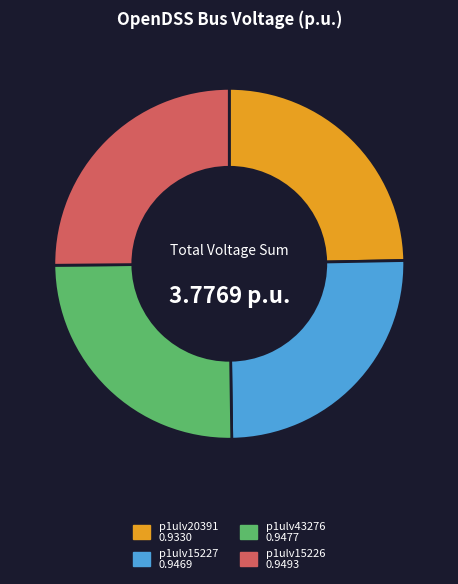

Combined, do p1ulv20391 and p1ulv15226 account for over 50%?

No